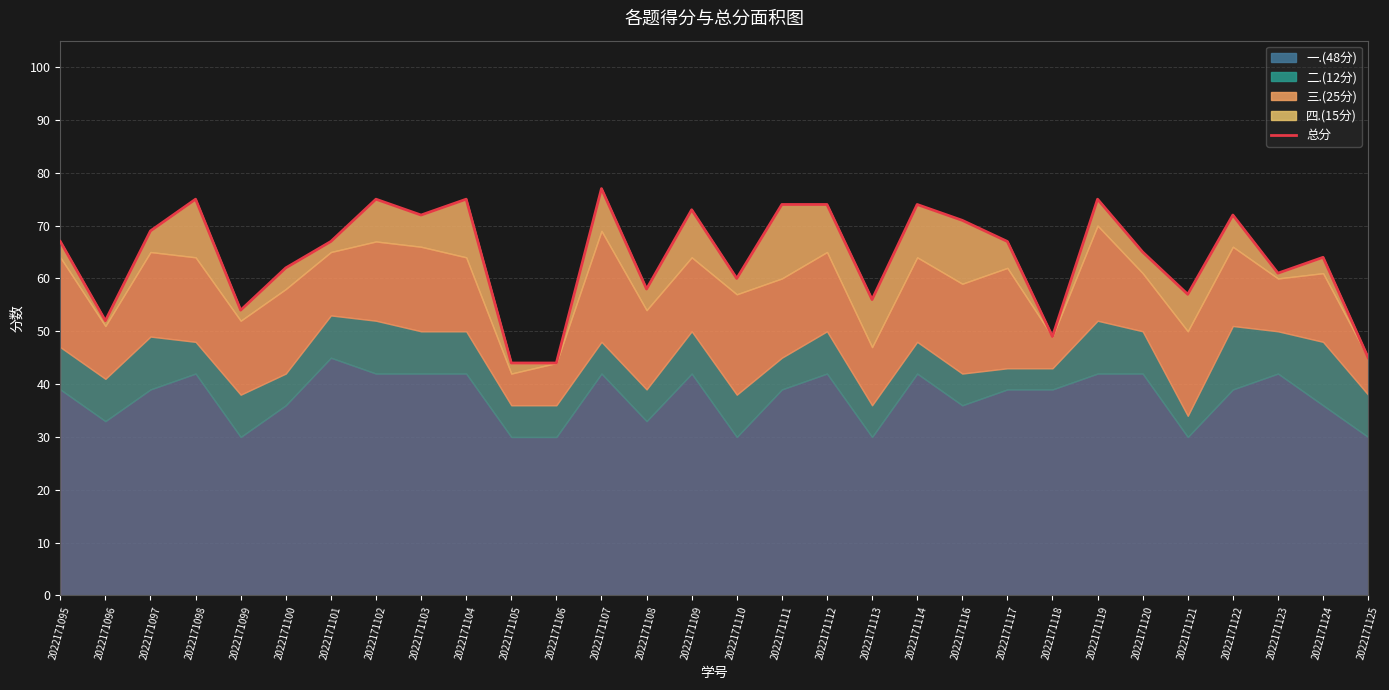

What is the greatest value displayed?

77